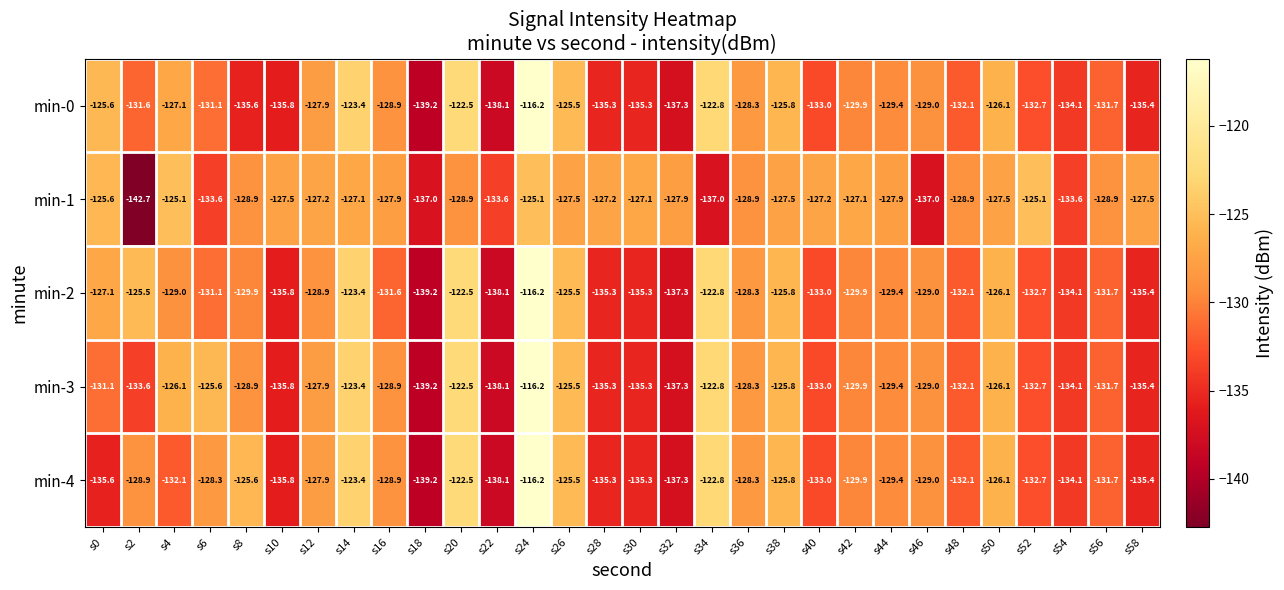

The value of min-0 at s48 is -46.5. True or false?

False